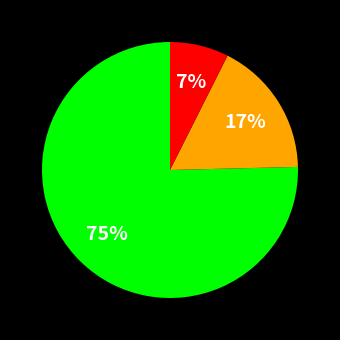

To the nearest percent, what is the average slice percentage?

33%